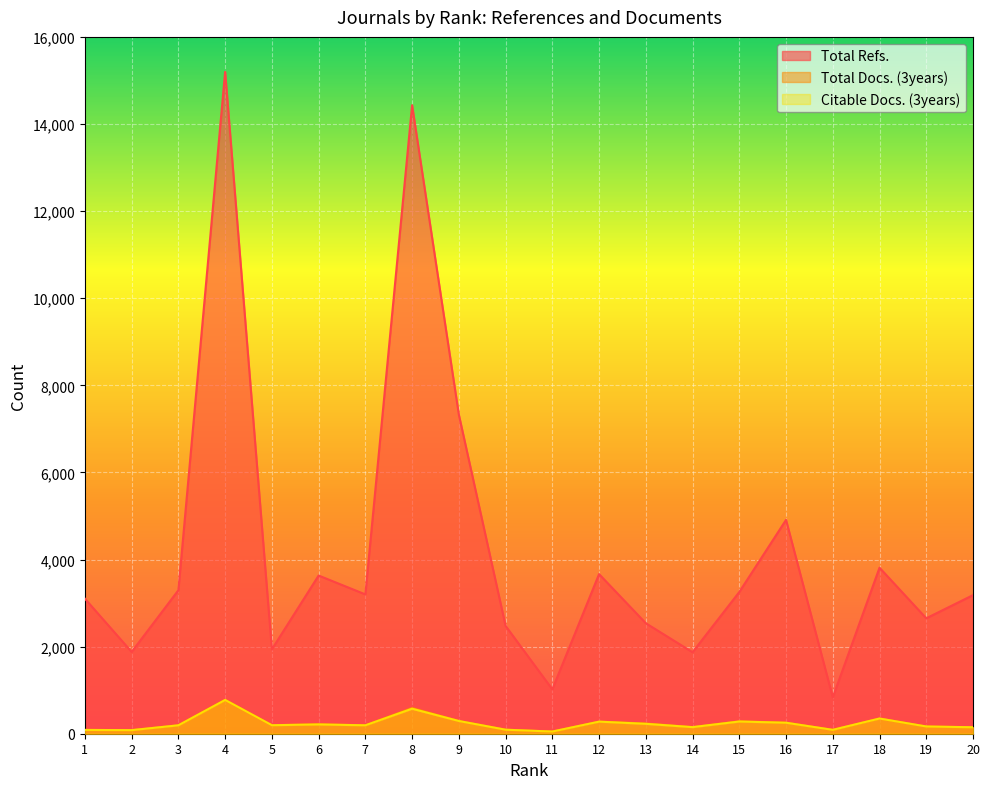

What is the difference between the maximum and second lowest values in the Total Docs. (3years) series?

695